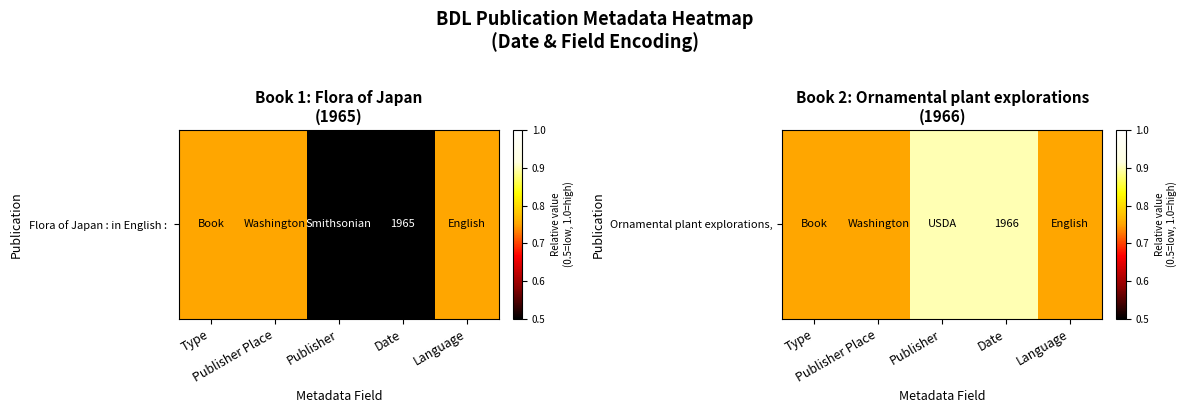

What is the change in value from Publisher Place to Publisher?

+0.2